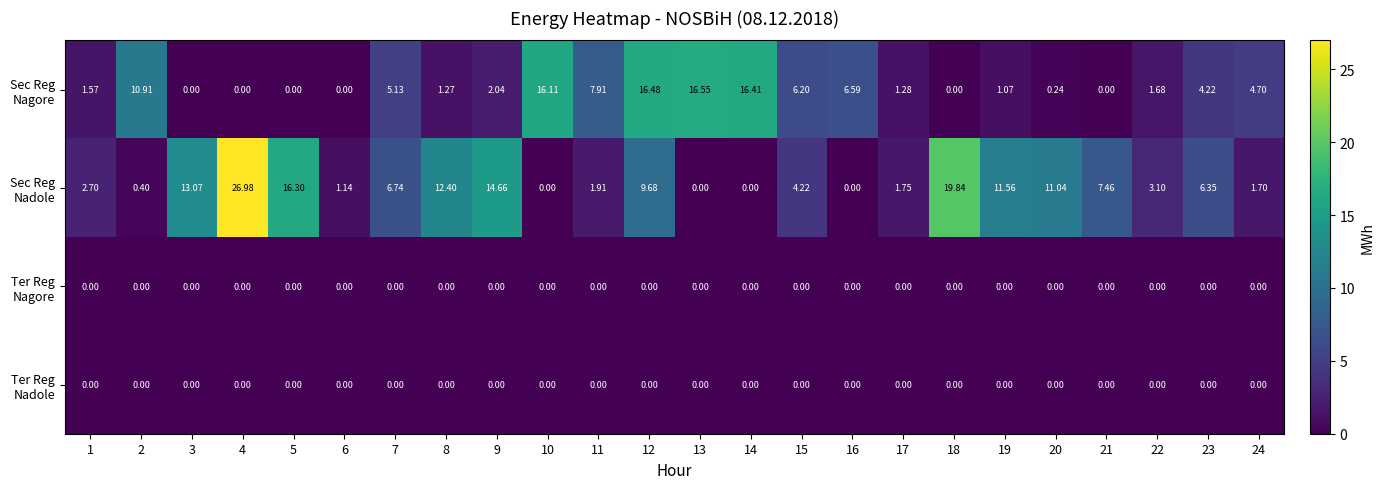

What is the total value across all series at 7?

11.9